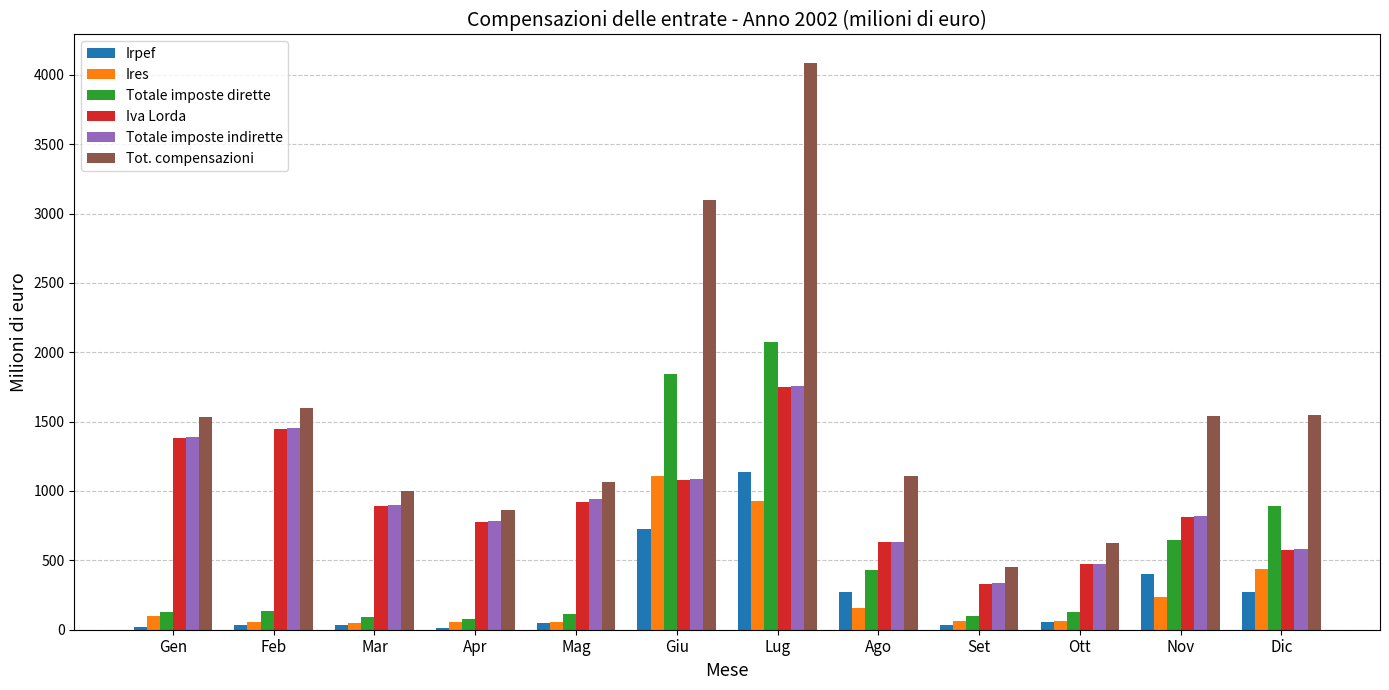

Between Apr and Mag, which series saw the biggest shift?

Tot. compensazioni